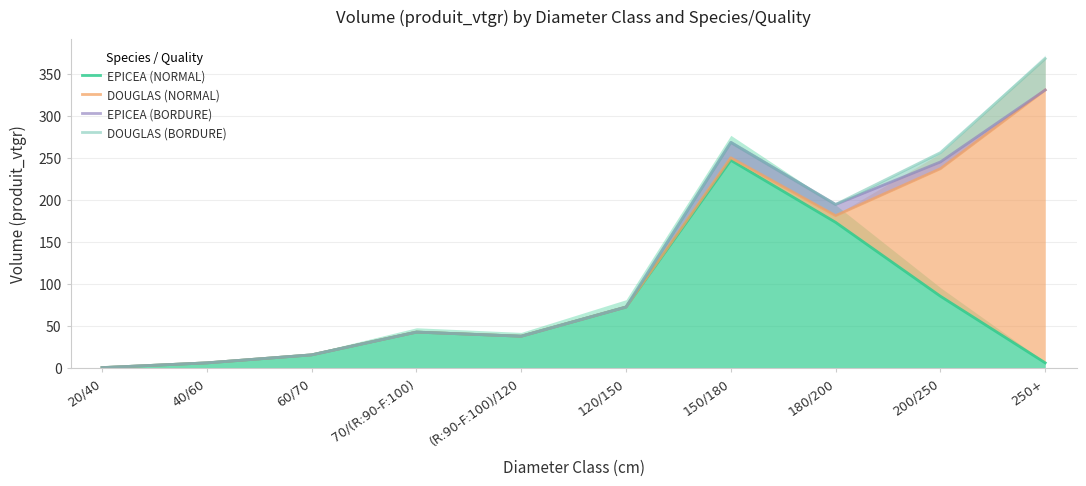

Is it true that EPICEA (NORMAL) equals 58.3 at (R:90-F:100)/120?

False